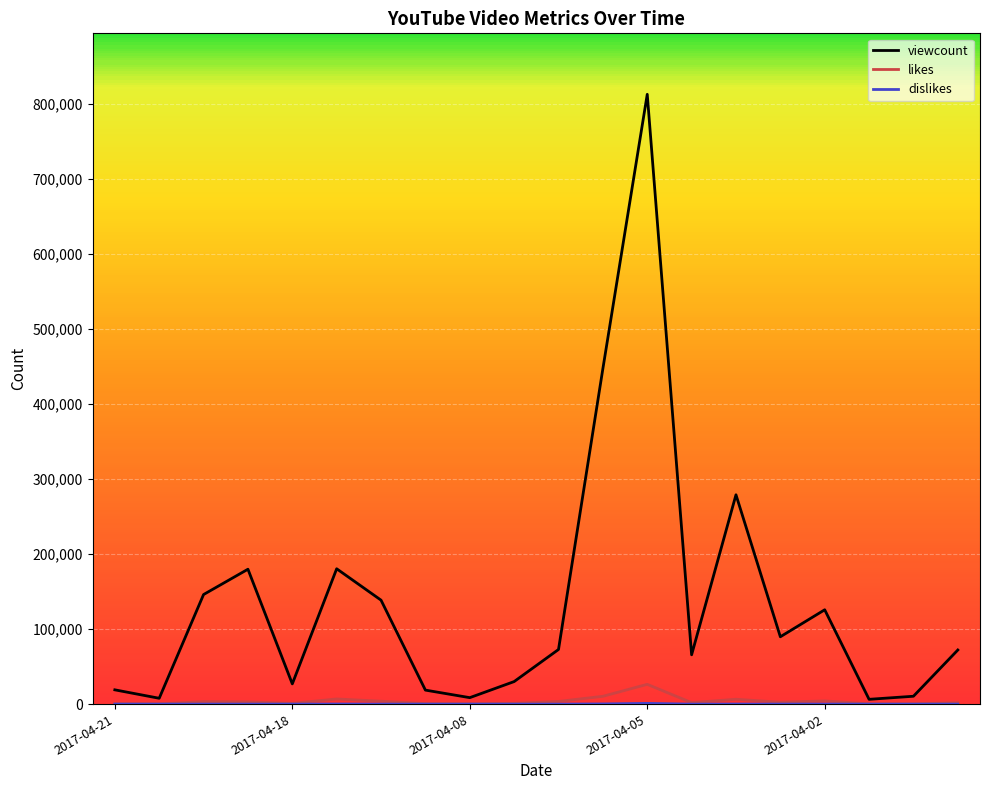

How many lines are shown in the chart?

3